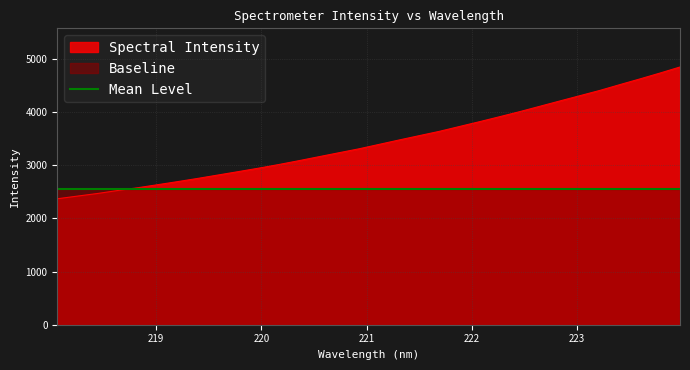

True or false: there are more than 2 points higher than both neighbors.

False